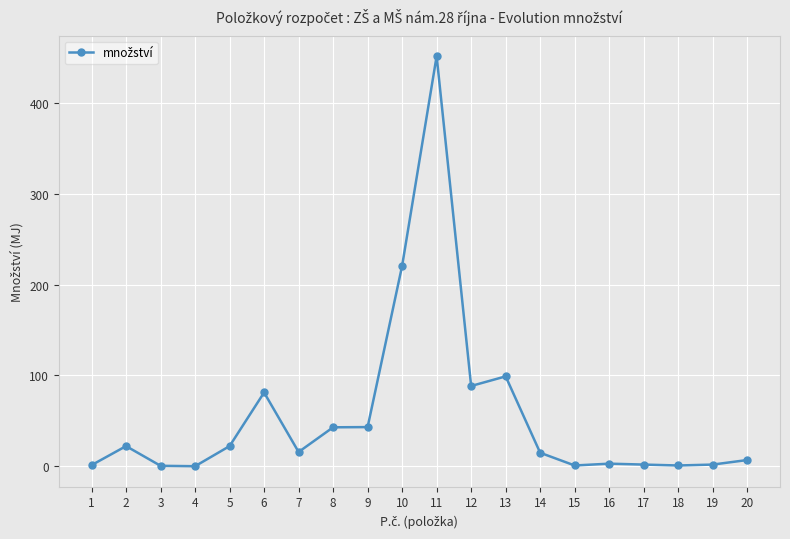

What is the sum of all values?

1120.5